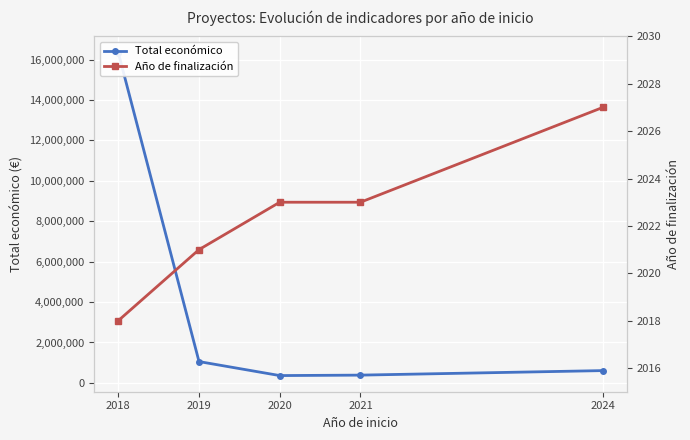

List the series in order of their peak value, lowest first.

Año de finalización, Total económico